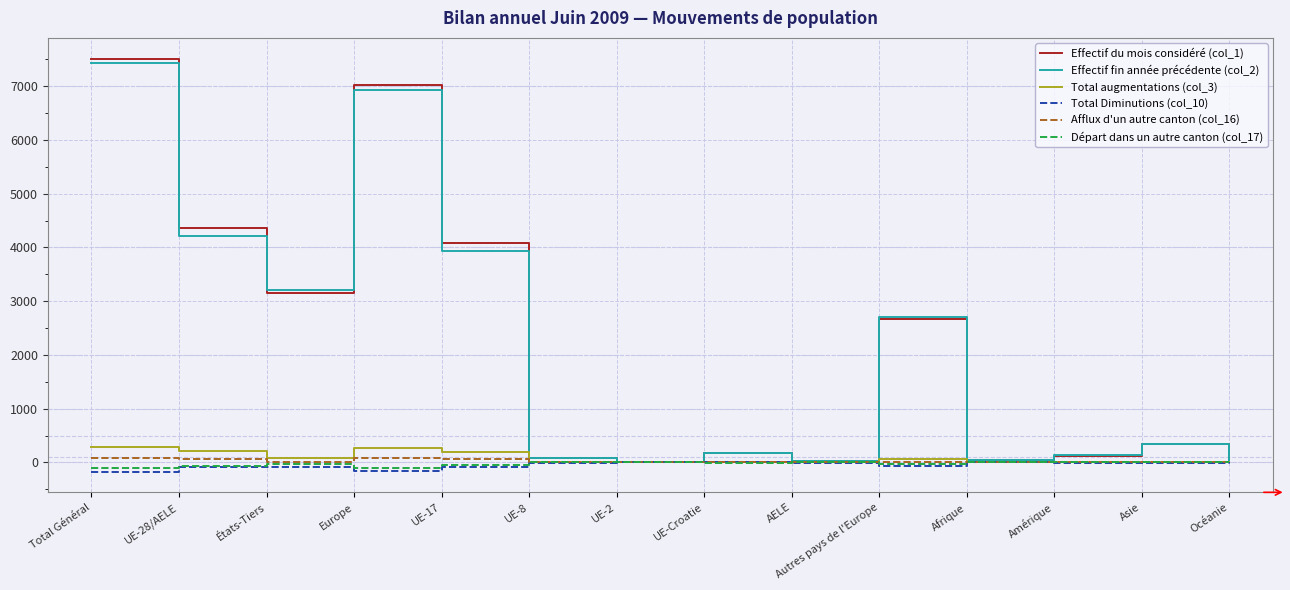

What is the sum of the Effectif du mois considéré (col_1) values at UE-17 and UE-Croatie?

4246